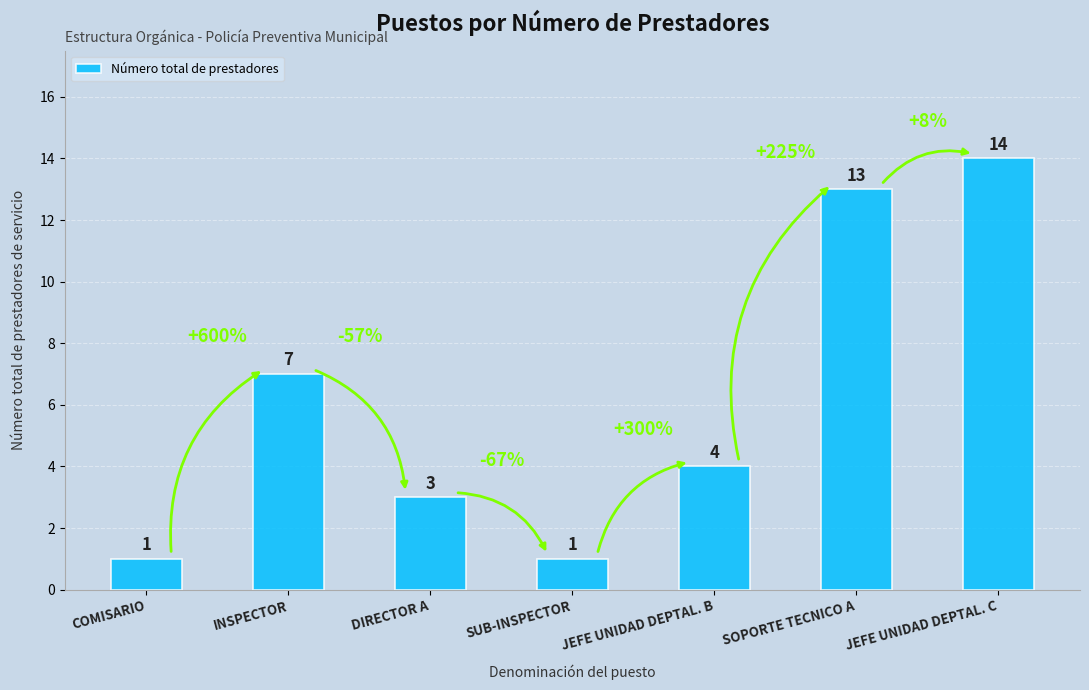

What is the sum of all values?

43